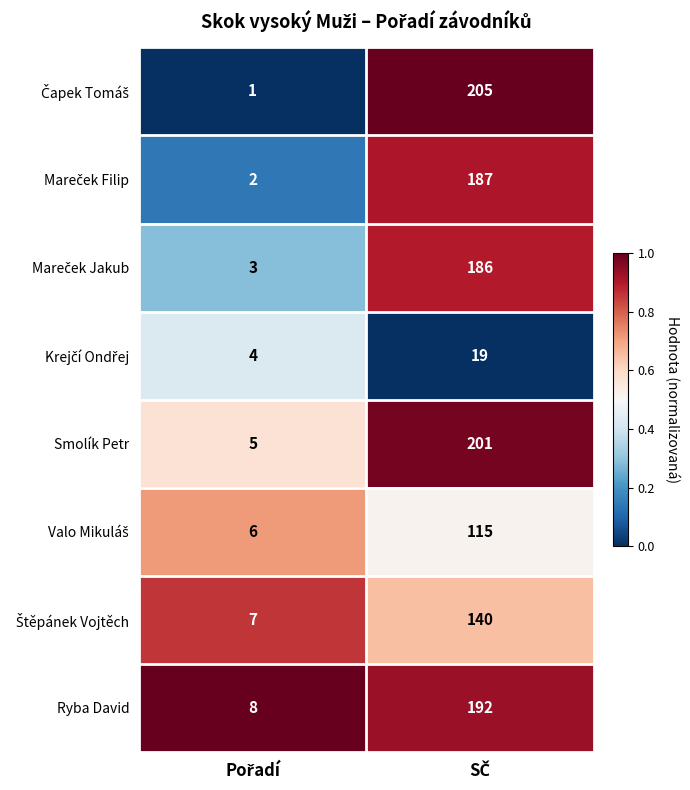

What is the sum of all Smolík Petr values?

206